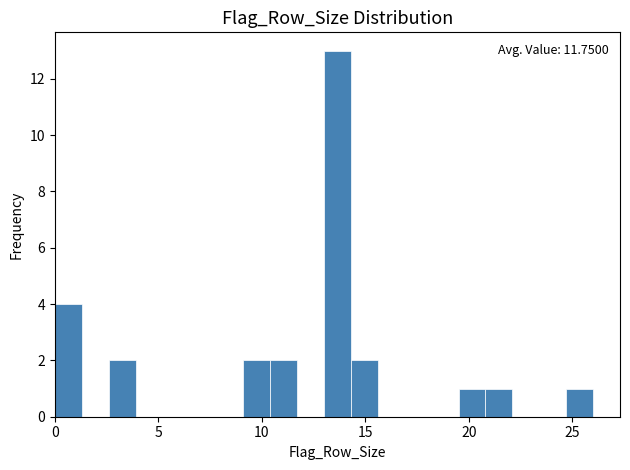

Read against the x-axis, roughly where is the centre of the tallest bar?

13.5